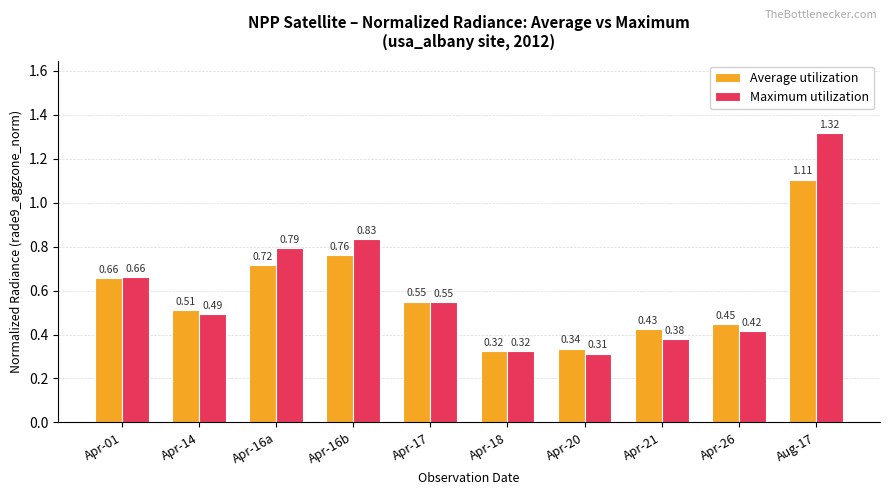

At which label is Maximum utilization closest to 0?

Apr-20